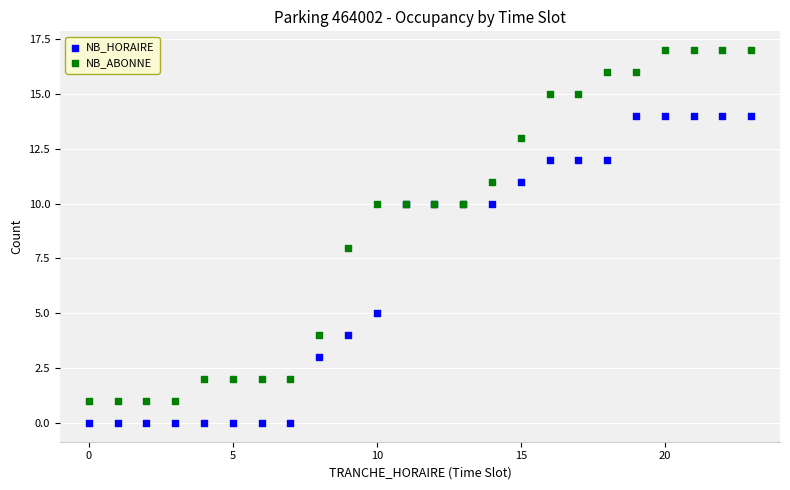

Which series reaches the minimum Y coordinate?

NB_HORAIRE